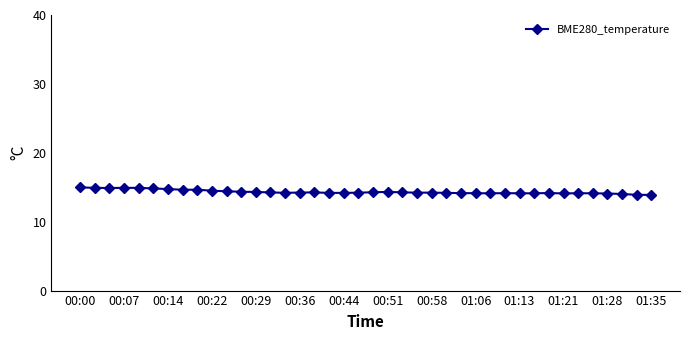

What is the greatest value displayed?

15.0